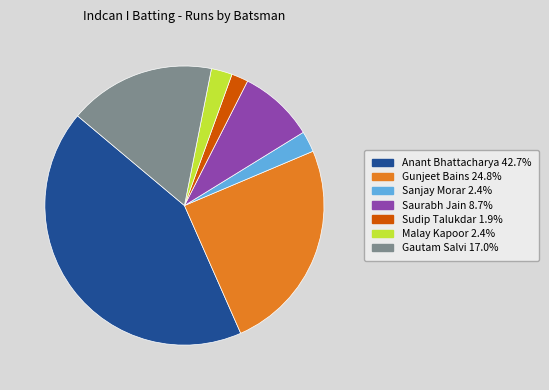

Does any single category account for the majority?

No